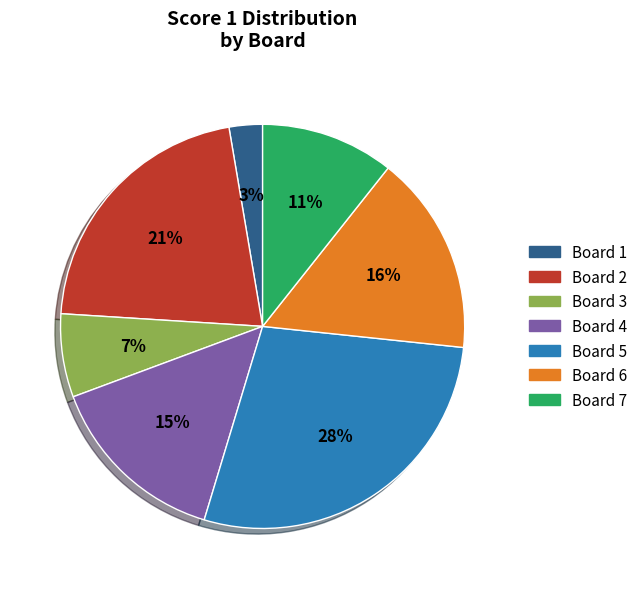

What percentage is the Board 3 slice, to the nearest percent?

7%